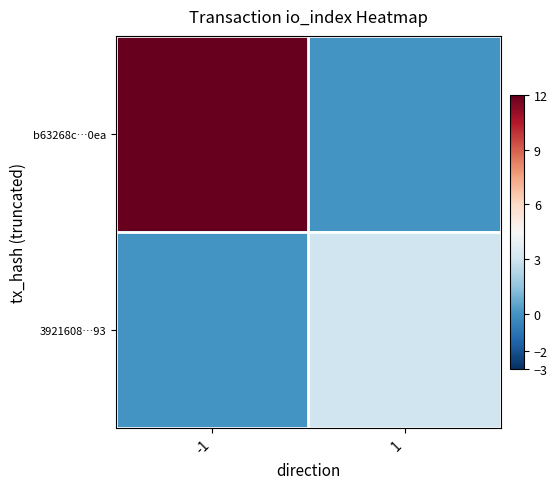

Which has a higher value, 1 or -1?

-1